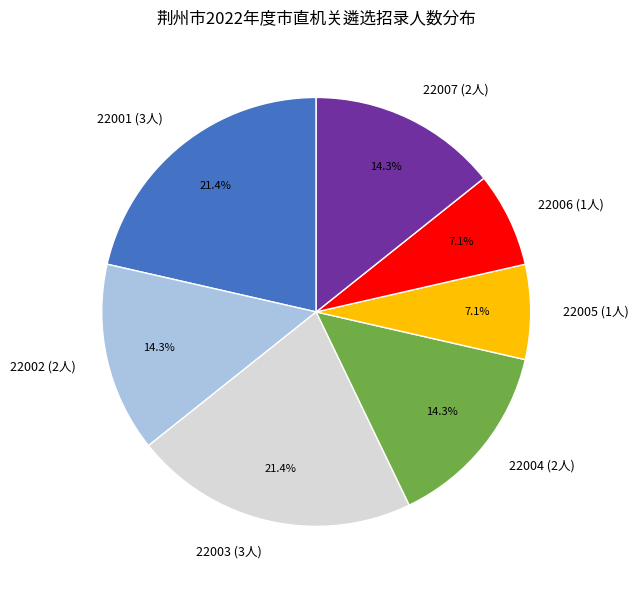

Combined, what portion of the pie is 22007 (2人) and 22003 (3人)?

35.7%